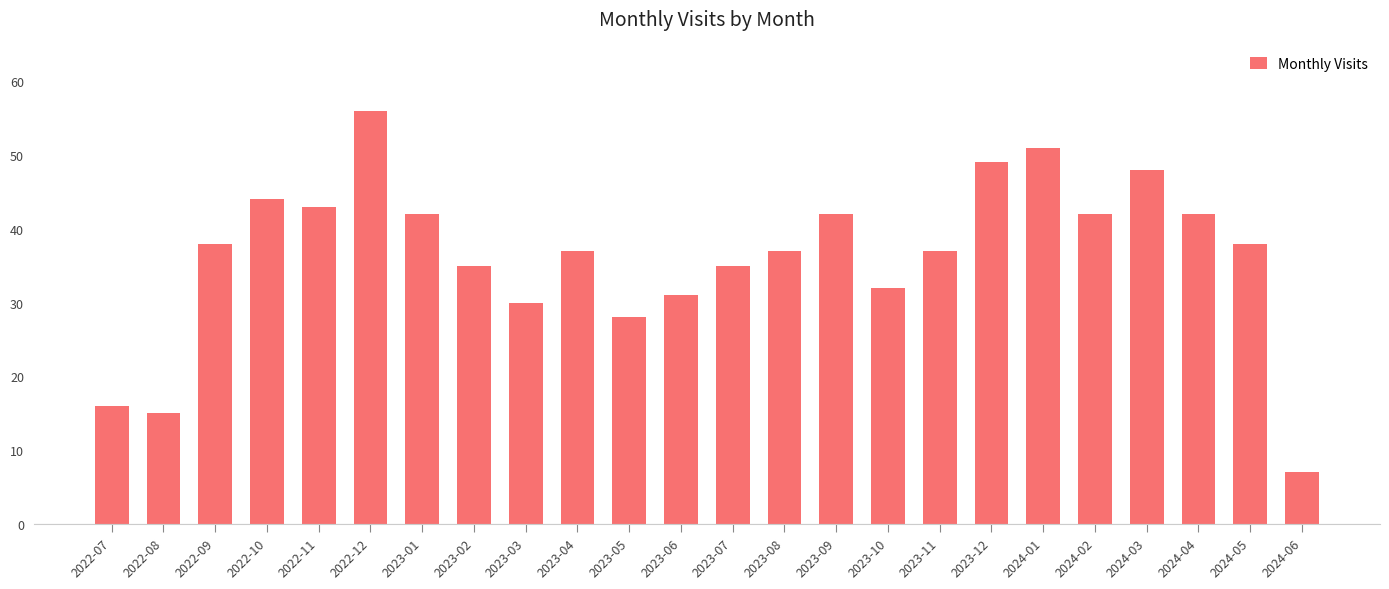

Which category has the lowest value across all series?

2024-06